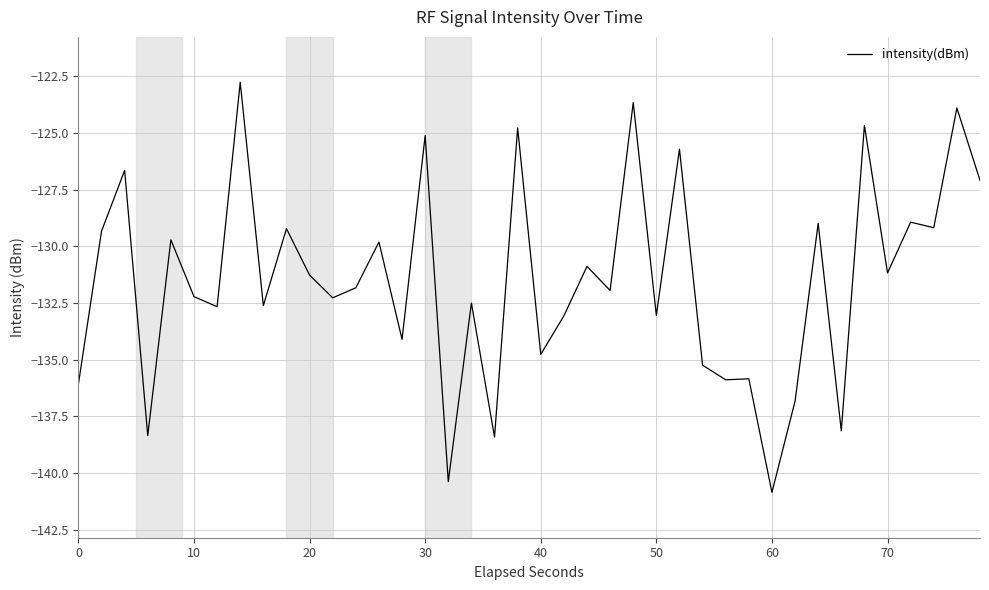

What is the difference between the maximum and minimum values?

18.1